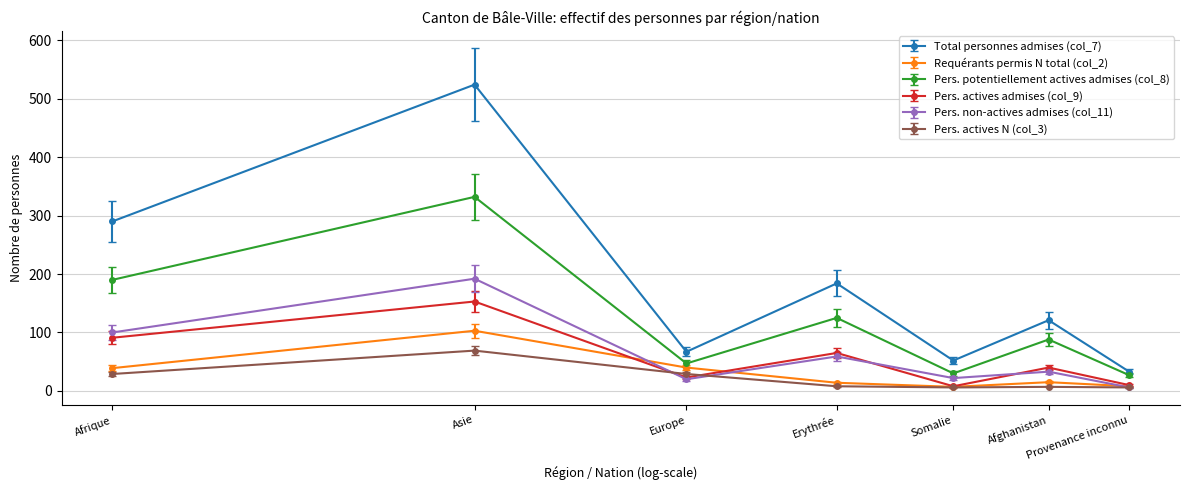

Which series has the largest total across all categories?

Total personnes admises (col_7)